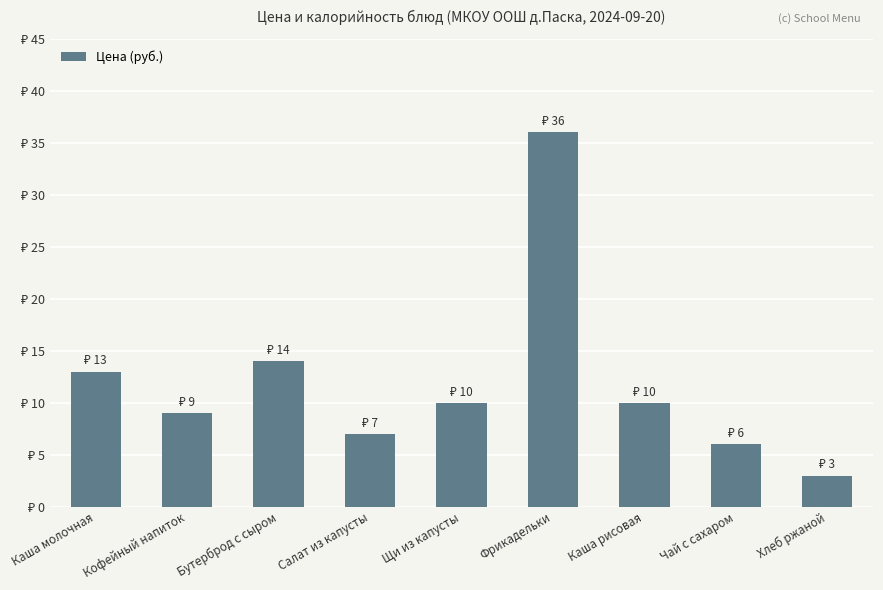

Reading left to right, transcribe all the data shown in this chart.

13	9	14	7	10	36	10	6	3